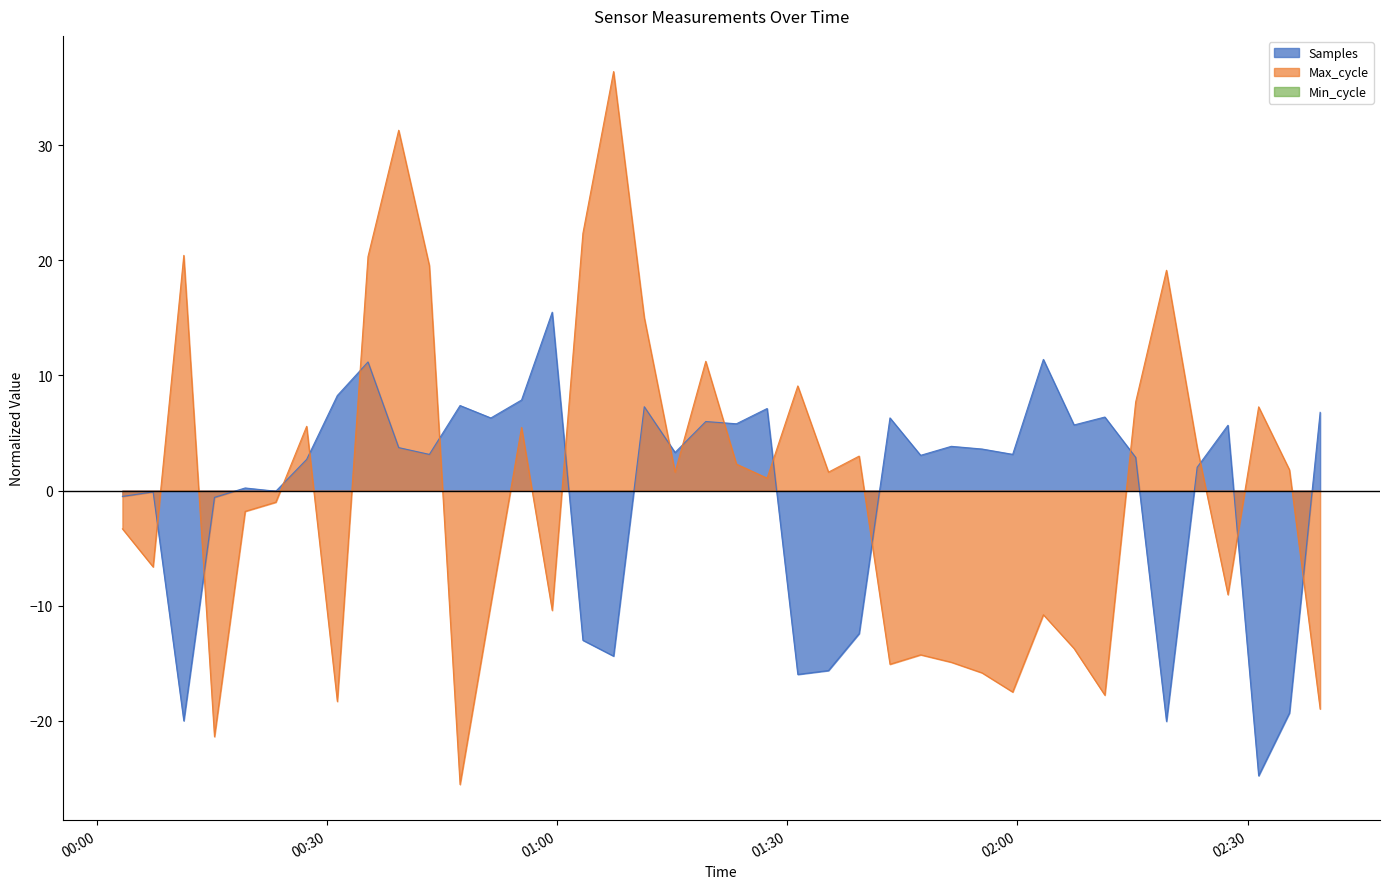

Reading right to left, list all the values displayed in this chart.

Samples: 2022/09/29 02:39:28=6.8	2022/09/29 02:35:28=-19.3	2022/09/29 02:31:27=-24.8	2022/09/29 02:27:27=5.7	2022/09/29 02:23:26=2.0	2022/09/29 02:19:26=-20.0	2022/09/29 02:15:25=2.9	2022/09/29 02:11:24=6.4	2022/09/29 02:07:23=5.7	2022/09/29 02:03:23=11.4	2022/09/29 01:59:23=3.1	2022/09/29 01:55:23=3.6	2022/09/29 01:51:23=3.8	2022/09/29 01:47:23=3.1	2022/09/29 01:43:23=6.3	2022/09/29 01:39:22=-12.4	2022/09/29 01:35:22=-15.6	2022/09/29 01:31:22=-16.0	2022/09/29 01:27:22=7.1	2022/09/29 01:23:22=5.8	2022/09/29 01:19:22=6.0	2022/09/29 01:15:22=3.3	2022/09/29 01:11:21=7.3	2022/09/29 01:07:21=-14.4	2022/09/29 01:03:21=-13.0	2022/09/29 00:59:21=15.5	2022/09/29 00:55:21=7.9	2022/09/29 00:51:21=6.3	2022/09/29 00:47:20=7.4	2022/09/29 00:43:20=3.1	2022/09/29 00:39:20=3.7	2022/09/29 00:35:20=11.2	2022/09/29 00:31:20=8.3	2022/09/29 00:27:20=2.7	2022/09/29 00:23:19=-0.1	2022/09/29 00:19:19=0.2	2022/09/29 00:15:19=-0.6	2022/09/29 00:11:19=-20.0	2022/09/29 00:07:19=-0.1	2022/09/29 00:03:19=-0.5
Max_cycle: 2022/09/29 02:39:28=-19.0	2022/09/29 02:35:28=1.8	2022/09/29 02:31:27=7.3	2022/09/29 02:27:27=-9.0	2022/09/29 02:23:26=3.8	2022/09/29 02:19:26=19.1	2022/09/29 02:15:25=7.7	2022/09/29 02:11:24=-17.8	2022/09/29 02:07:23=-13.7	2022/09/29 02:03:23=-10.8	2022/09/29 01:59:23=-17.5	2022/09/29 01:55:23=-15.8	2022/09/29 01:51:23=-14.9	2022/09/29 01:47:23=-14.3	2022/09/29 01:43:23=-15.1	2022/09/29 01:39:22=3.0	2022/09/29 01:35:22=1.6	2022/09/29 01:31:22=9.1	2022/09/29 01:27:22=1.1	2022/09/29 01:23:22=2.3	2022/09/29 01:19:22=11.2	2022/09/29 01:15:22=1.6	2022/09/29 01:11:21=15.0	2022/09/29 01:07:21=36.4	2022/09/29 01:03:21=22.3	2022/09/29 00:59:21=-10.4	2022/09/29 00:55:21=5.5	2022/09/29 00:51:21=-9.9	2022/09/29 00:47:20=-25.5	2022/09/29 00:43:20=19.5	2022/09/29 00:39:20=31.3	2022/09/29 00:35:20=20.3	2022/09/29 00:31:20=-18.3	2022/09/29 00:27:20=5.6	2022/09/29 00:23:19=-1.0	2022/09/29 00:19:19=-1.8	2022/09/29 00:15:19=-21.4	2022/09/29 00:11:19=20.4	2022/09/29 00:07:19=-6.6	2022/09/29 00:03:19=-3.3